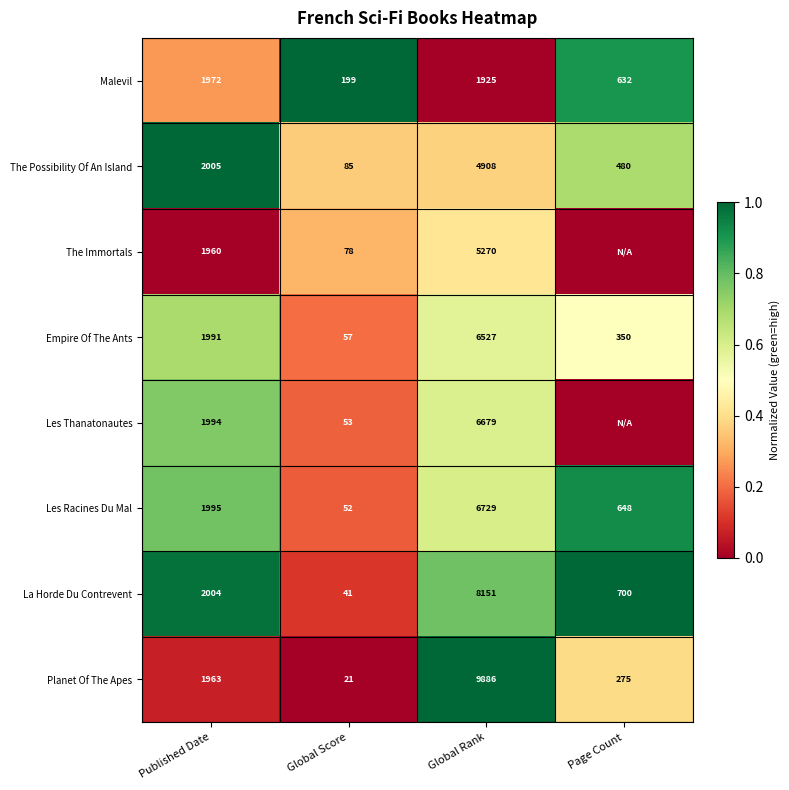

What value does the La Horde Du Contrevent series have at Page Count, to the nearest 10?

700